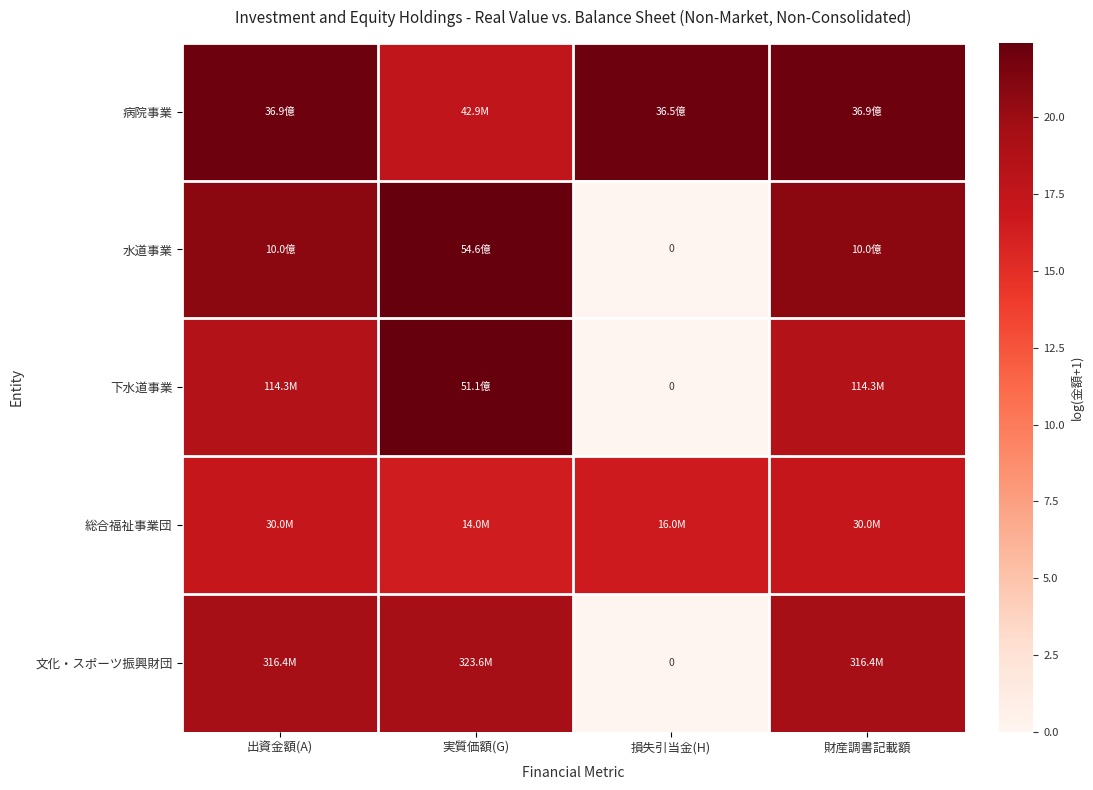

At which label is 病院事業 closest to 19?

実質価額(G)